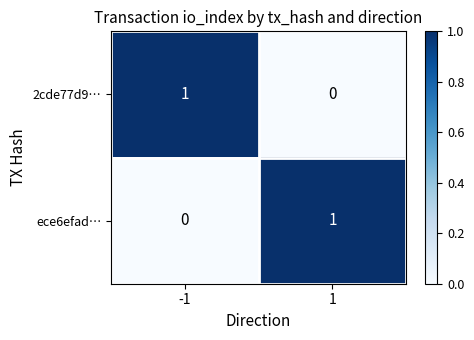

Is it true that 2cde77d9… equals 1 at -1?

True